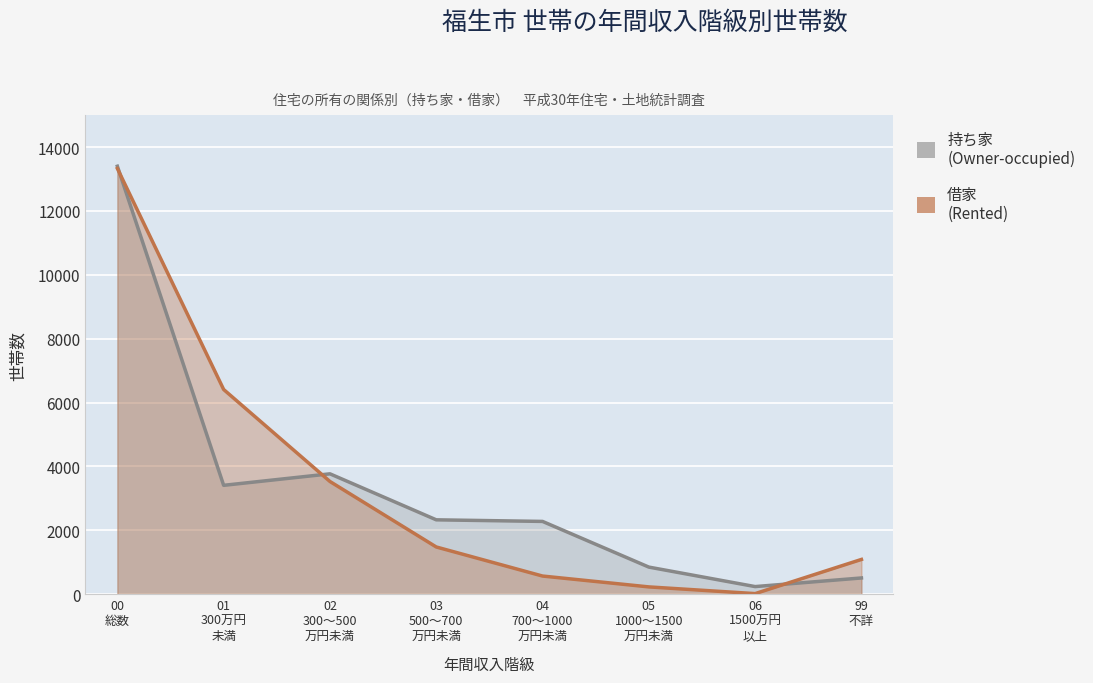

What is the difference between the second highest and second lowest values in the 持ち家 (Owner-occupied) series?

3260